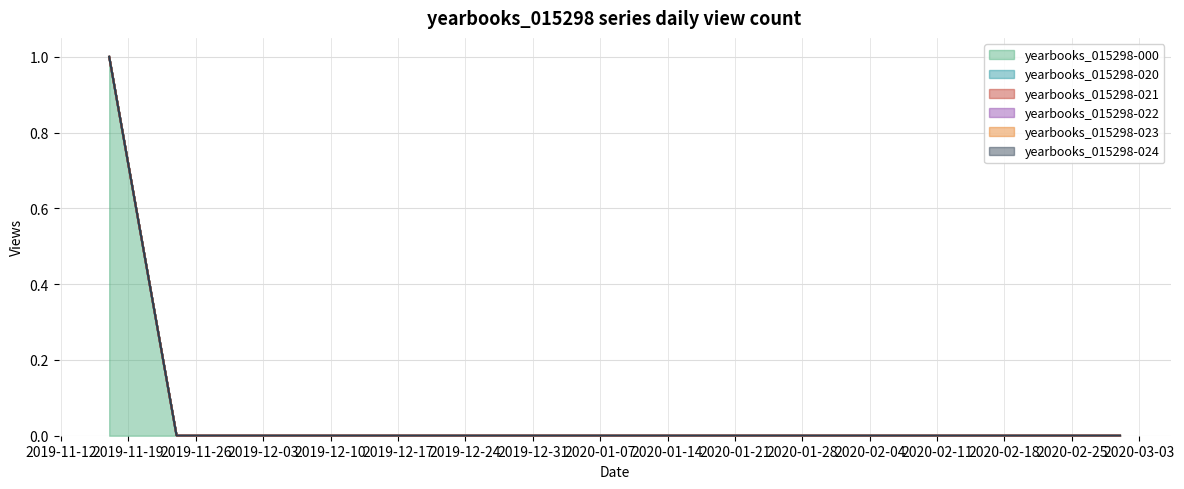

True or false: yearbooks_015298-000 and yearbooks_015298-023 cross at least once.

False